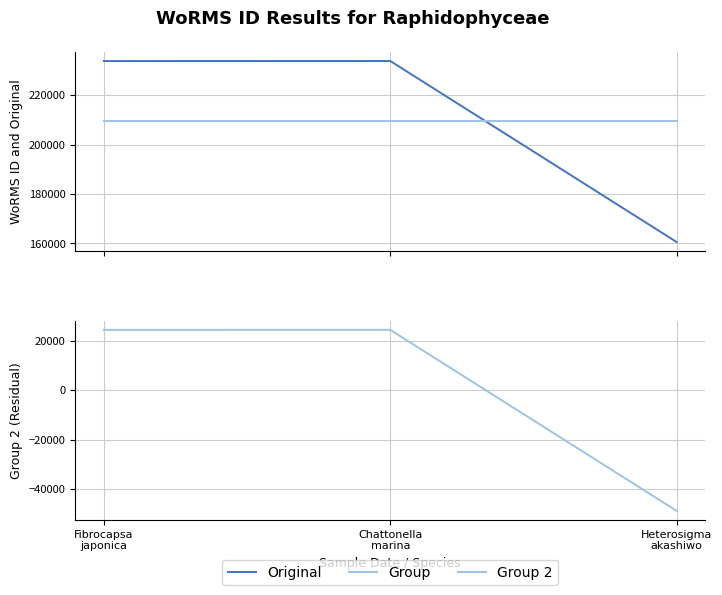

What is the total value across all series at Heterosigma
akashiwo?

321170.0